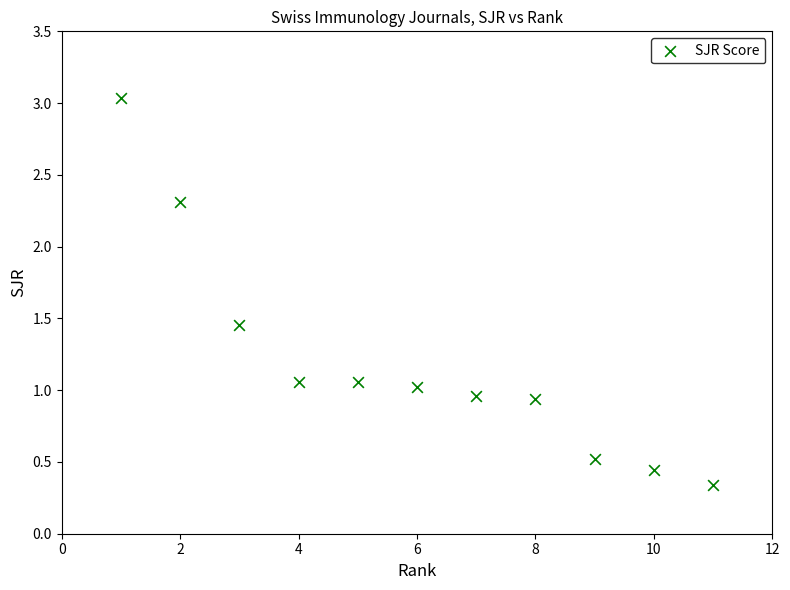

What is the average X value?

6.0